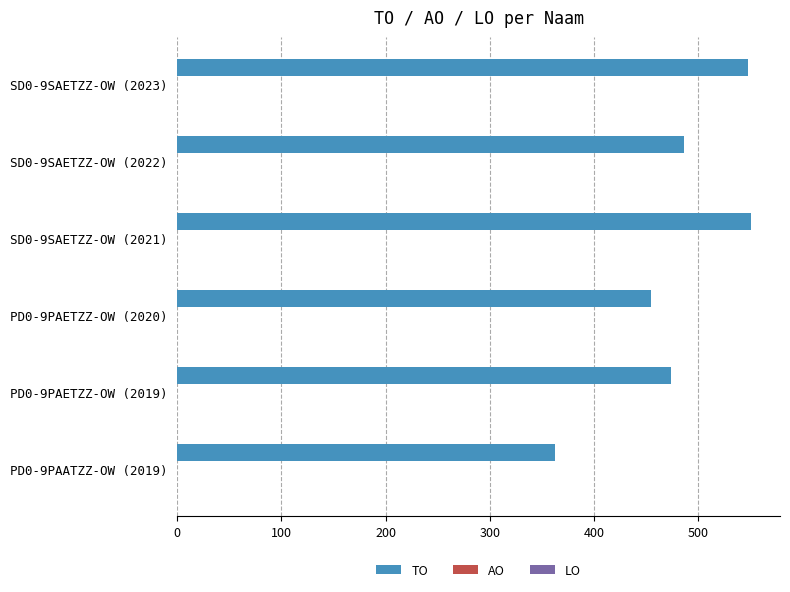

What is the label of the 4th bar from the bottom?

SD0-9SAETZZ-OW (2021)